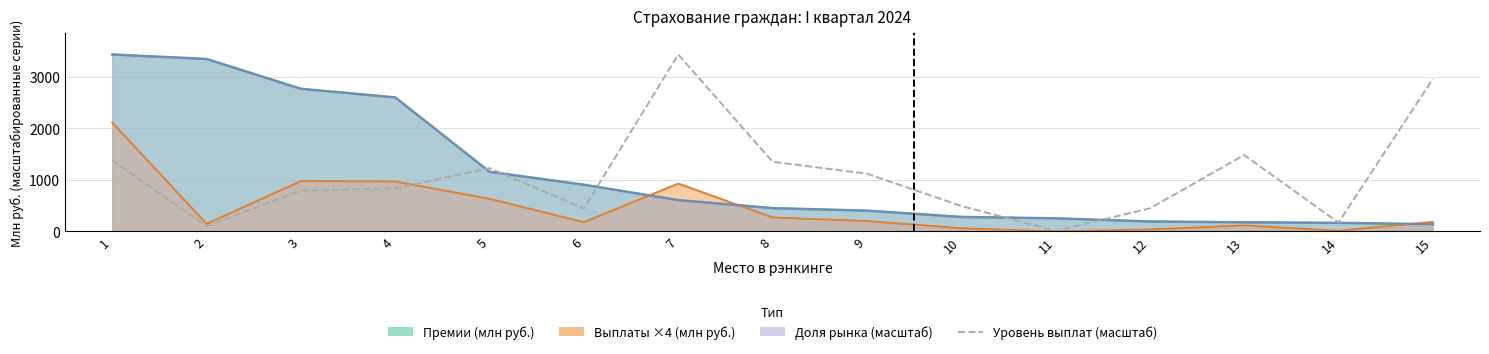

At which category does the data reach its first local peak?

5